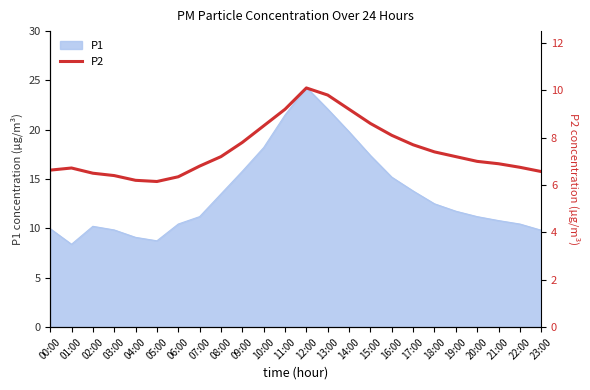

True or false: P1 has a value of 18.2 at 10:00.

True